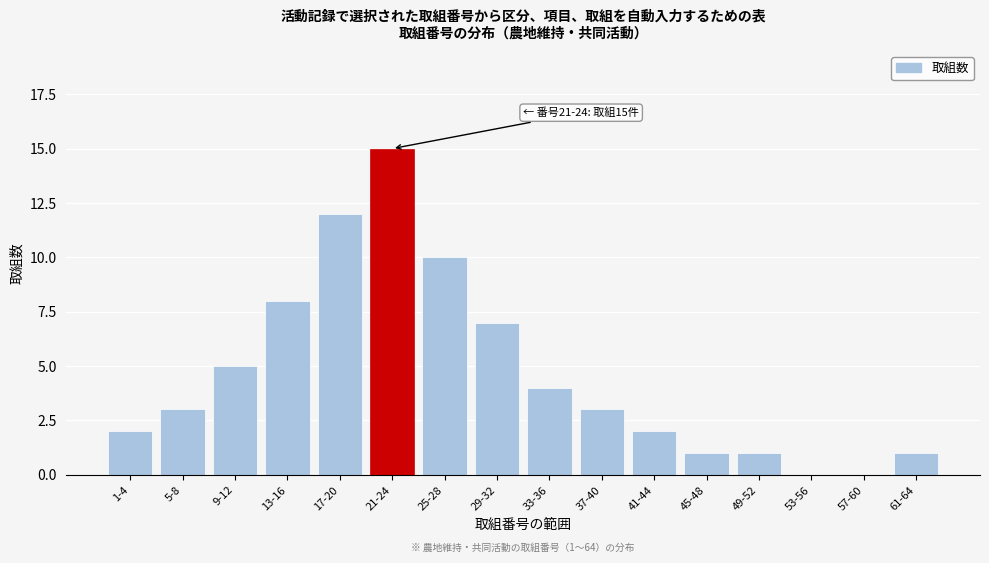

Reading left to right, list all the values displayed in this chart.

1-4=2	5-8=3	9-12=5	13-16=8	17-20=12	21-24=15	25-28=10	29-32=7	33-36=4	37-40=3	41-44=2	45-48=1	49-52=1	53-56=0	57-60=0	61-64=1